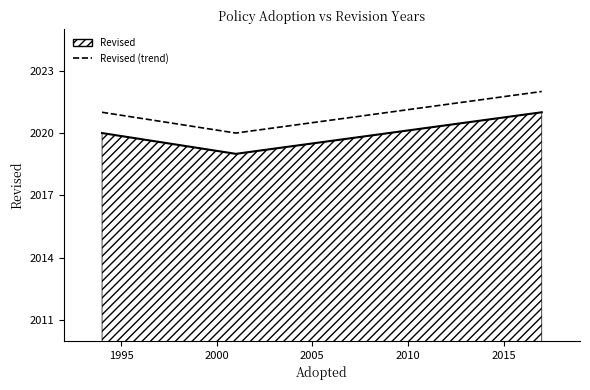

What is the average value?

2021